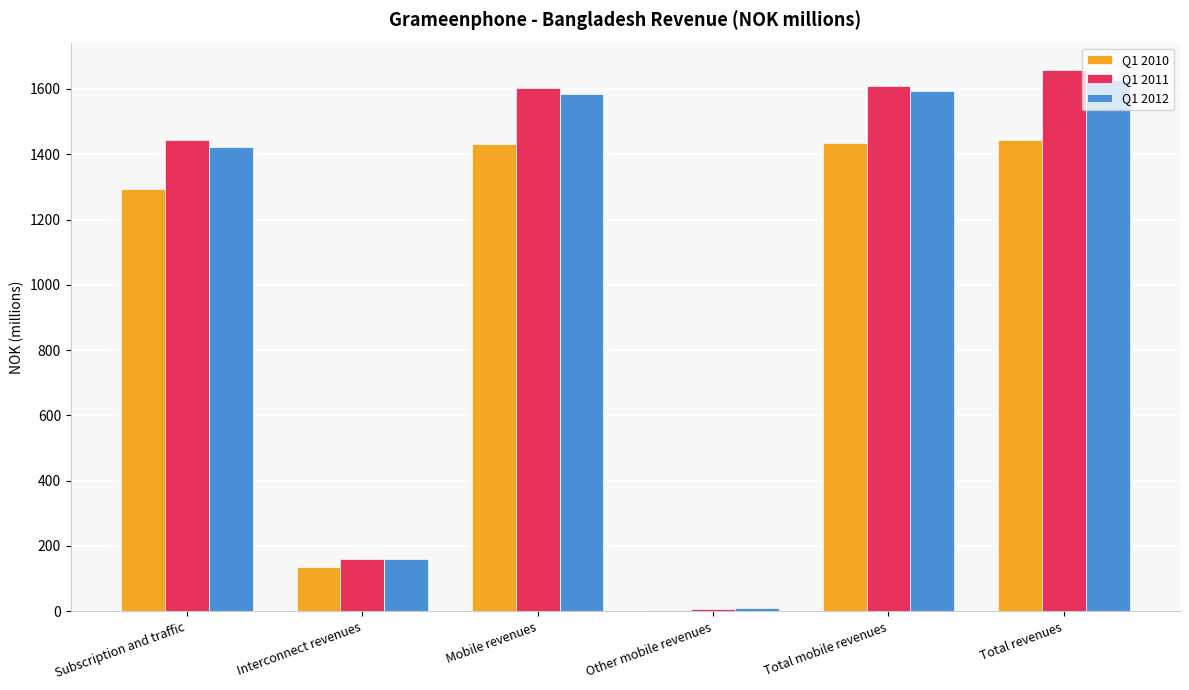

At which label is Q1 2011 closest to 832?

Subscription and traffic